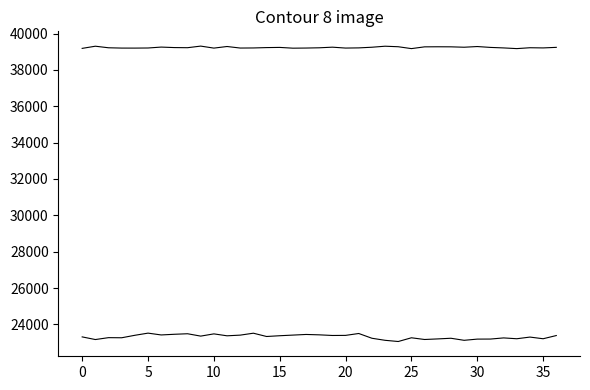

The col_513 series shows 39241 at 31. True or false?

True